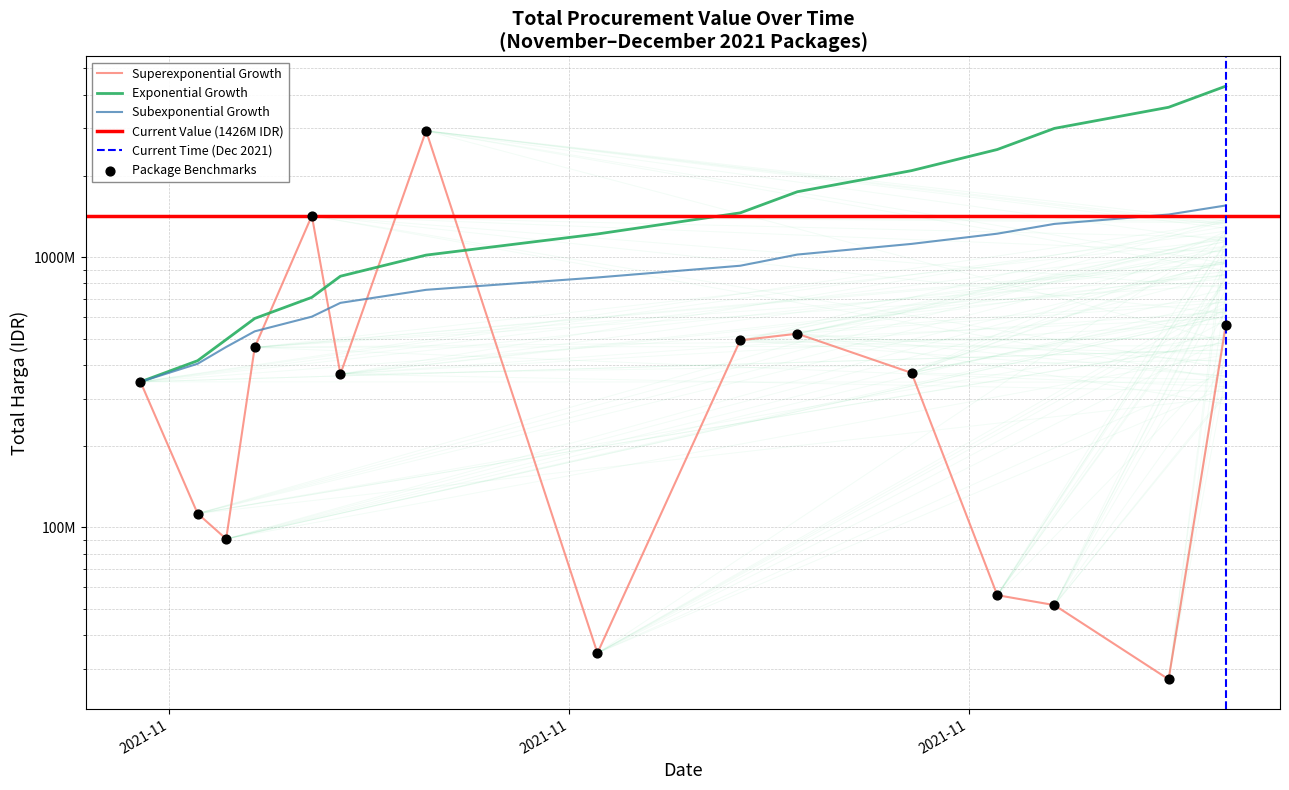

Which has a higher value, 2021-11-17 or 2021-12-07?

2021-11-17